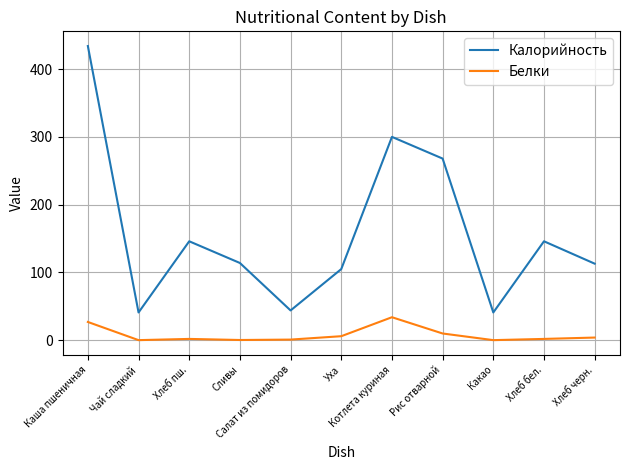

Rank the series by their maximum value, from highest to lowest.

Калорийность, Белки